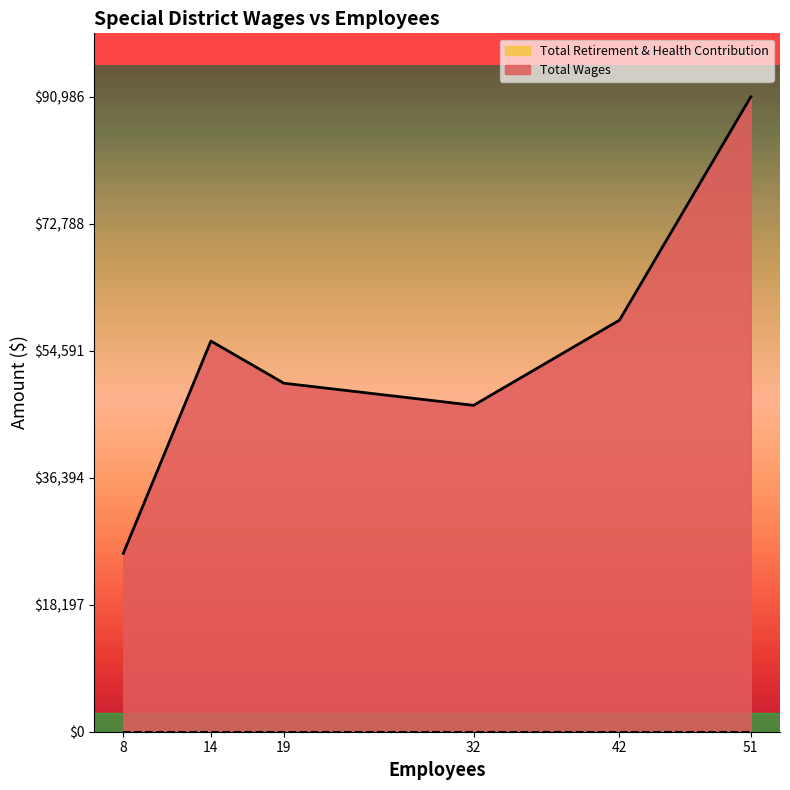

Which label corresponds to the smallest value in the chart?

51